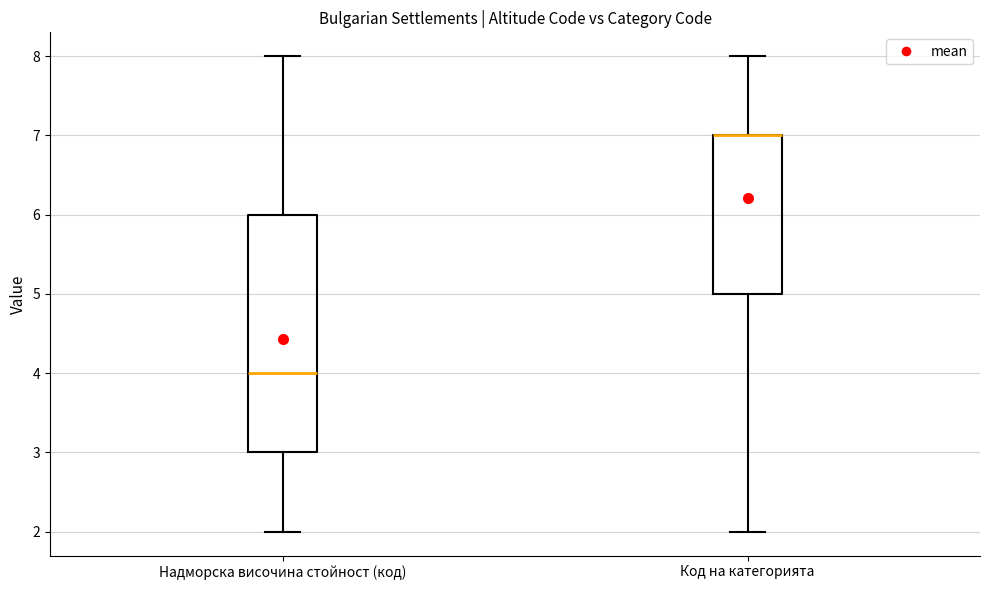

Reading left to right, read every box against the y-axis: the position of its median line, the range the box covers, and the ends of its whiskers. The values are not printed on the chart, so give them approximately, as read against the axis.

Надморска височина стойност (код): median 4, box 3 to 6, whiskers 2 to 8
Код на категорията: median 7 (drawn on the box's upper edge), box 5 to 7, whiskers 2 to 8